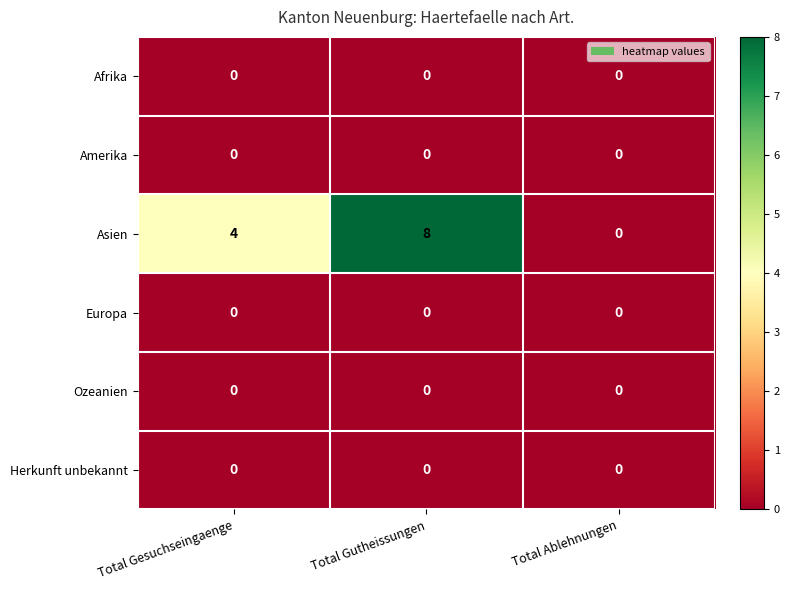

Which category has the highest value across all series?

Total Gutheissungen